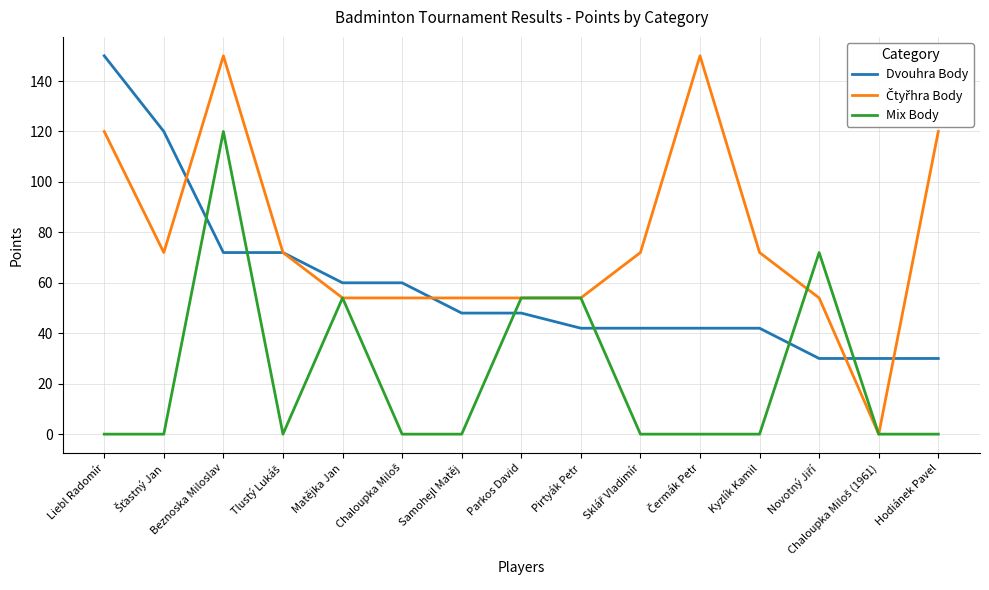

Is it true that Dvouhra Body equals 70 at Parkos David?

False